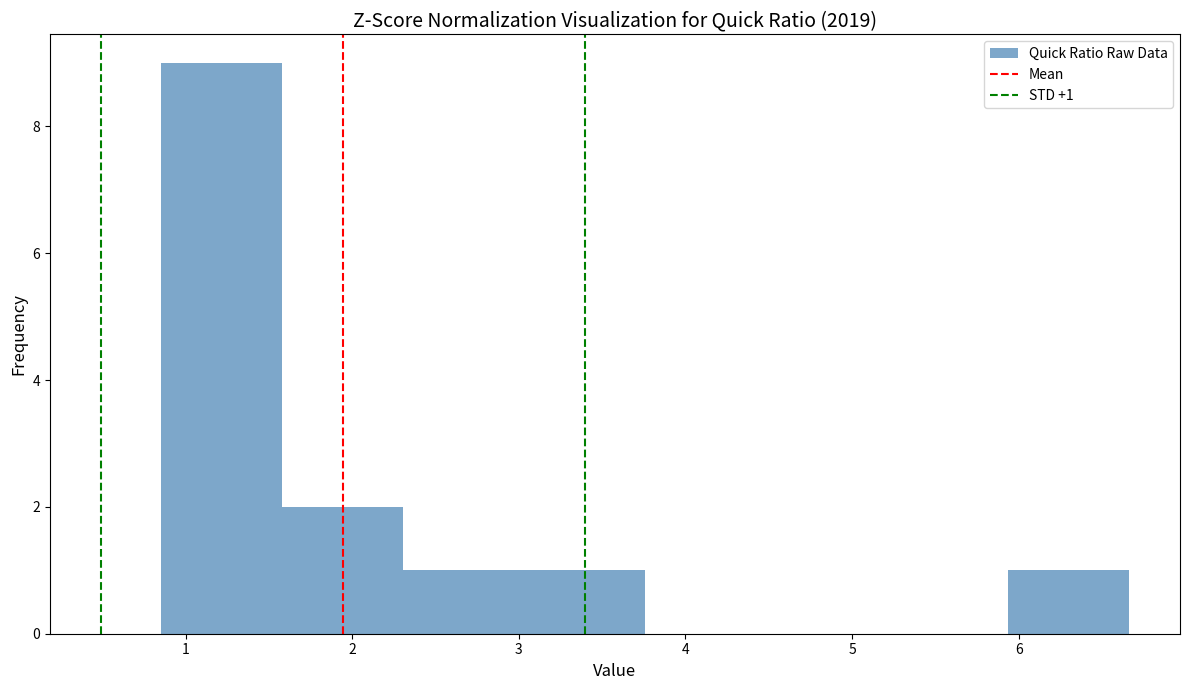

Which range on the x-axis has the tallest bar?

0.9 to 1.6